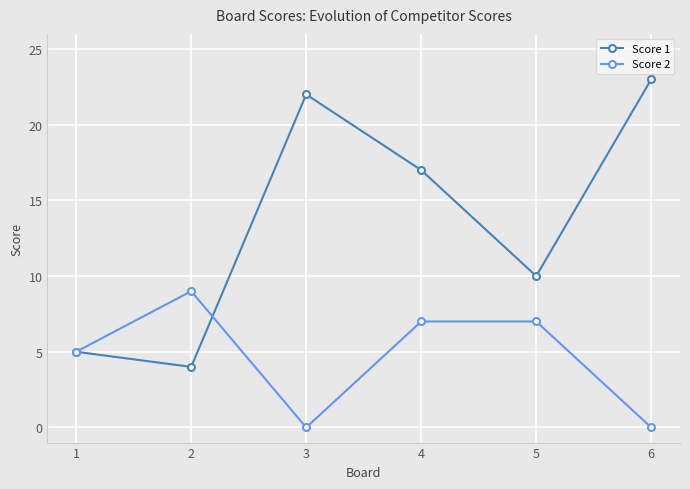

True or false: Score 1 has more than 0 interior local peaks.

True